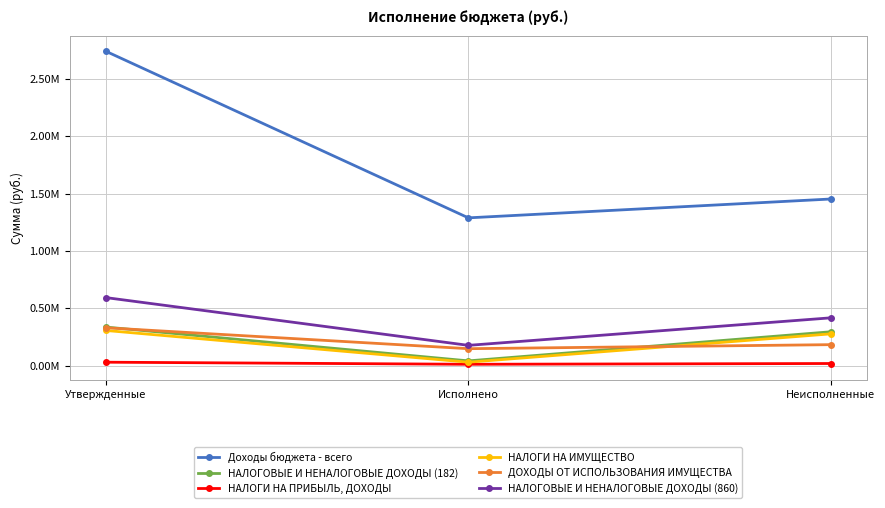

Where is НАЛОГОВЫЕ И НЕНАЛОГОВЫЕ ДОХОДЫ (182) nearest to the value 188543?

Неисполненные